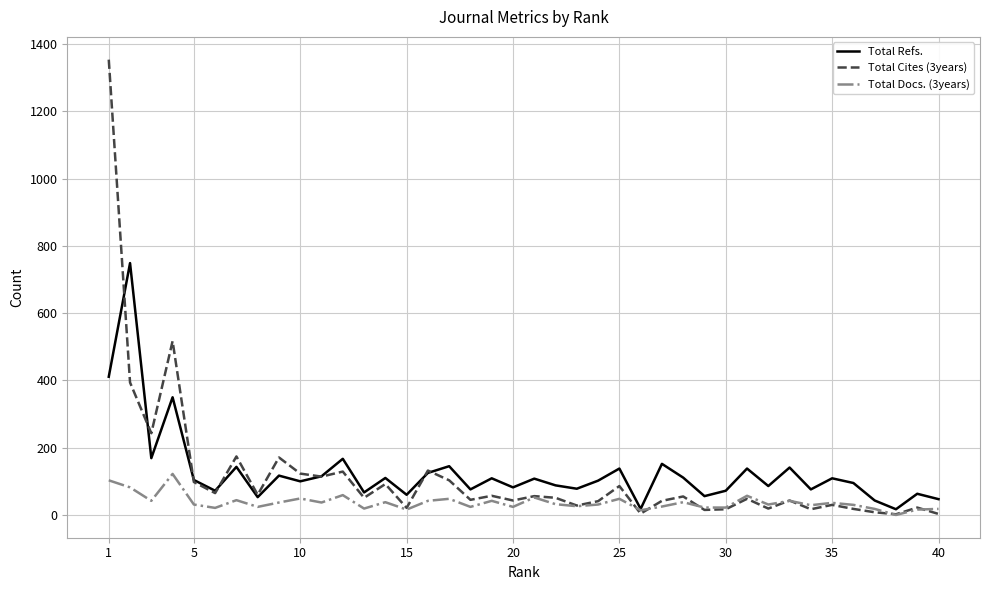

List the series in order of their peak value, lowest first.

Total Docs. (3years), Total Refs., Total Cites (3years)